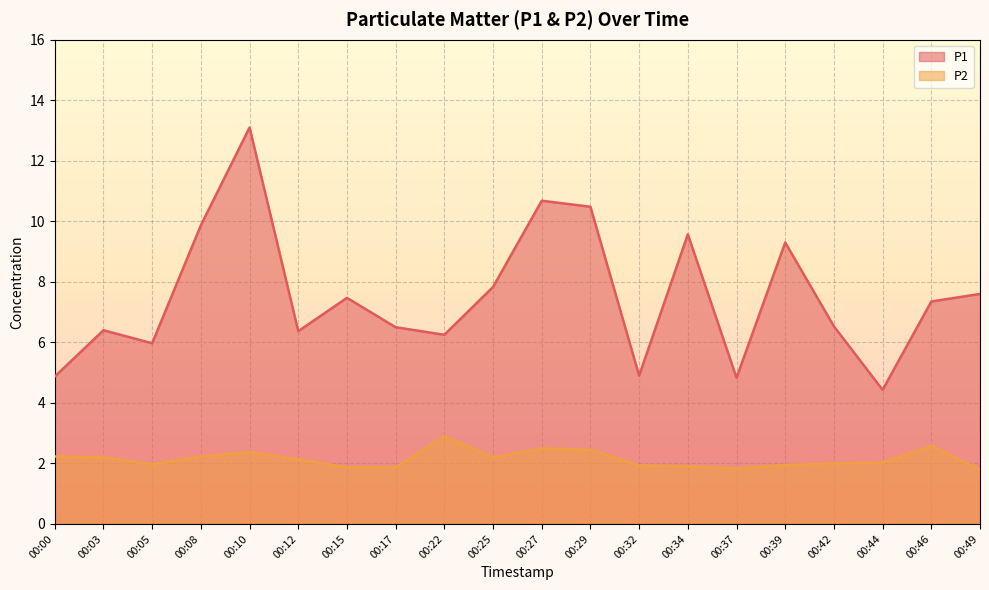

Reading right to left, what are all the values shown in this chart?

P1: 7.6	7.3	4.4	6.5	9.3	4.8	9.6	4.9	10.5	10.7	7.8	6.2	6.5	7.5	6.4	13.1	9.9	6.0	6.4	4.9
P2: 1.8	2.6	2.0	2.0	1.9	1.8	1.9	1.9	2.5	2.5	2.2	2.9	1.9	1.9	2.1	2.4	2.2	2.0	2.2	2.2